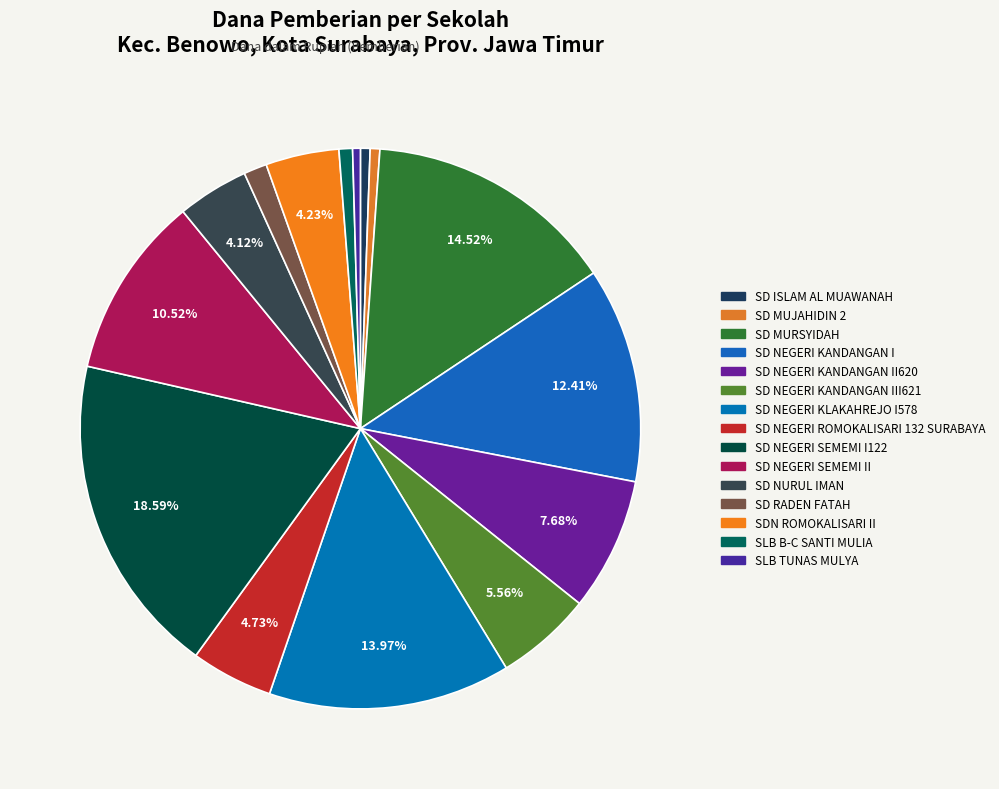

How many slices are in this pie chart?

15